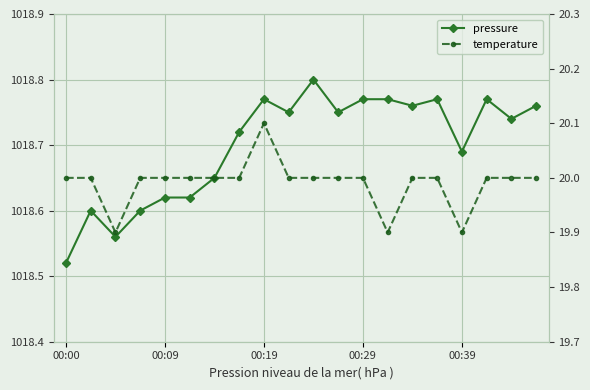

True or false: temperature has more than 0 interior local peaks.

True